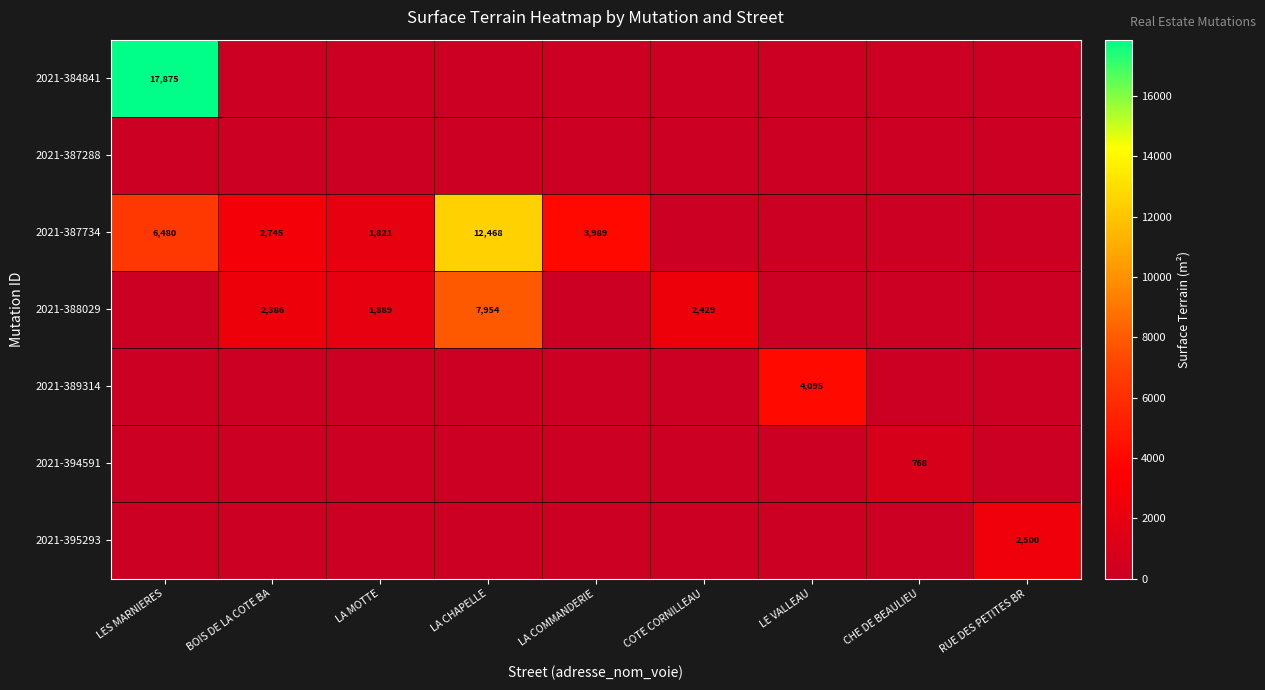

True or false: 2021-394591 has a value of 241 at CHE DE BEAULIEU.

False